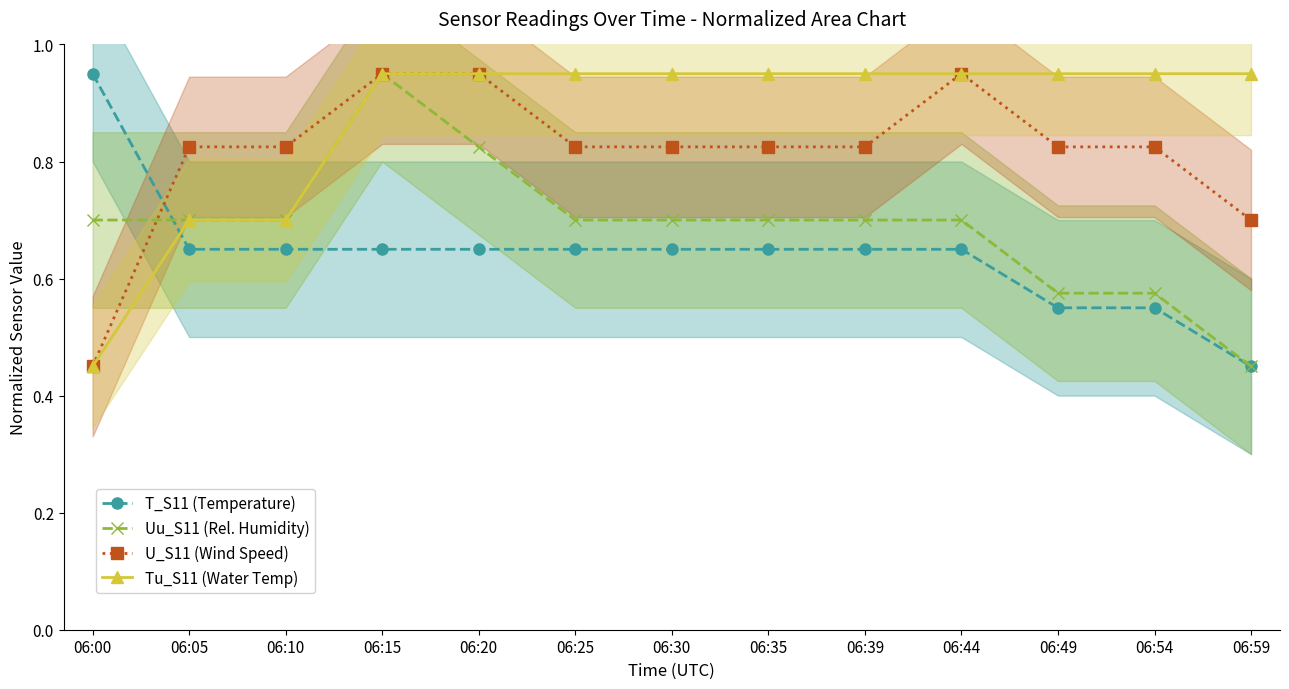

True or false: T_S11 (Temperature) has a value of 0.6 at 06:39.

True